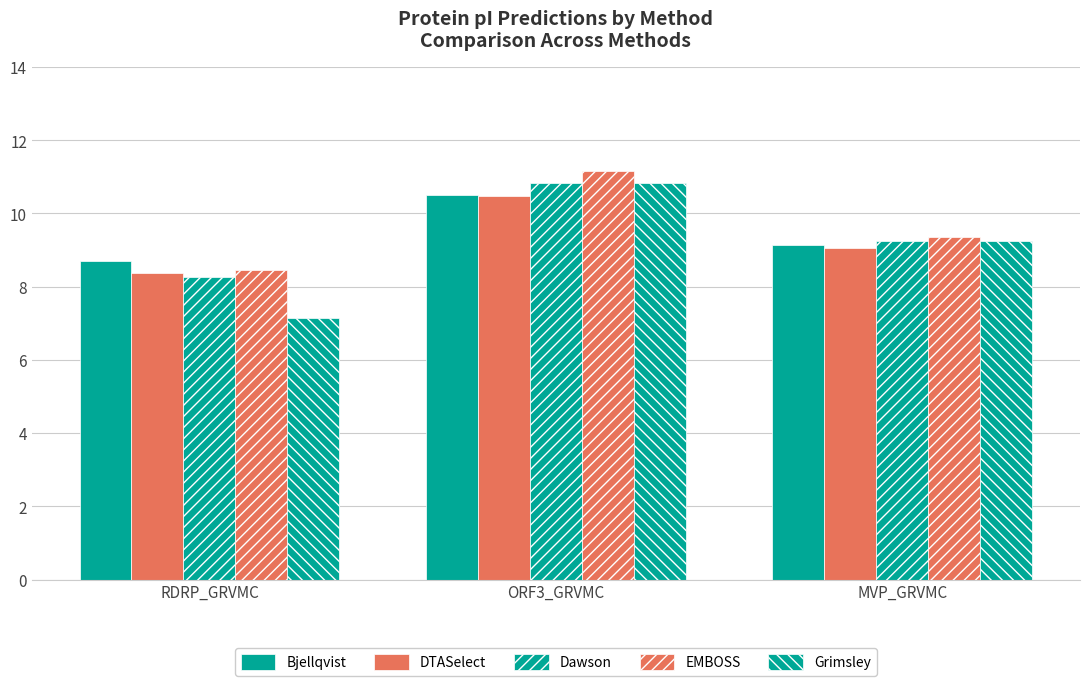

What is the total value across all series at RDRP_GRVMC?

40.9